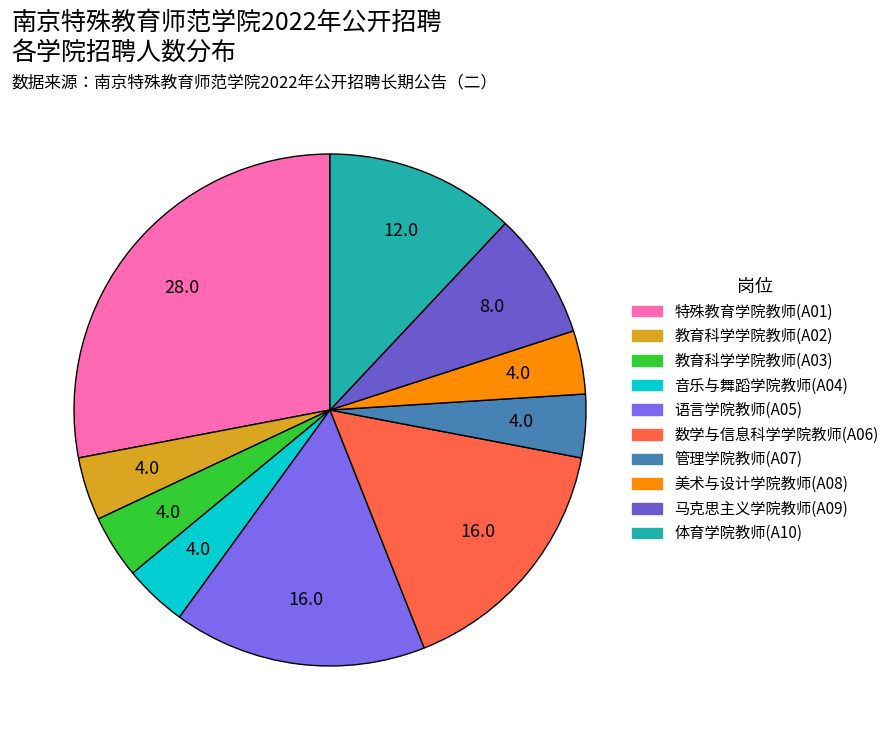

What is the total percentage of 教育科学学院教师(A02) and 语言学院教师(A05)?

20.0%